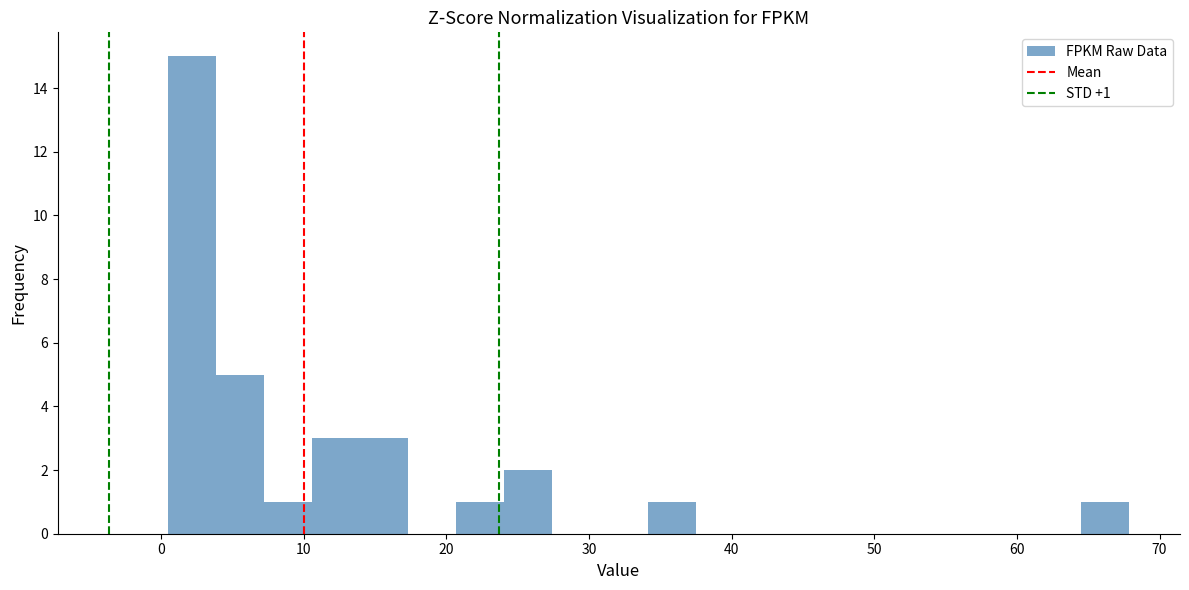

Read against the x-axis, roughly where is the centre of the tallest bar?

2